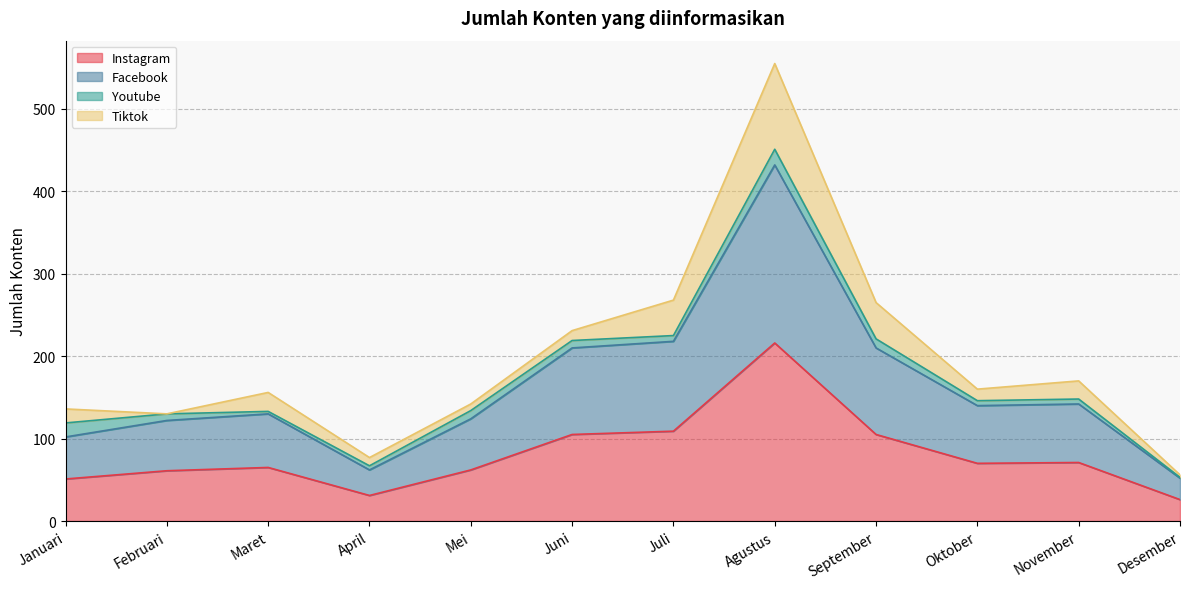

True or false: Instagram has a value of 65 at Maret.

True